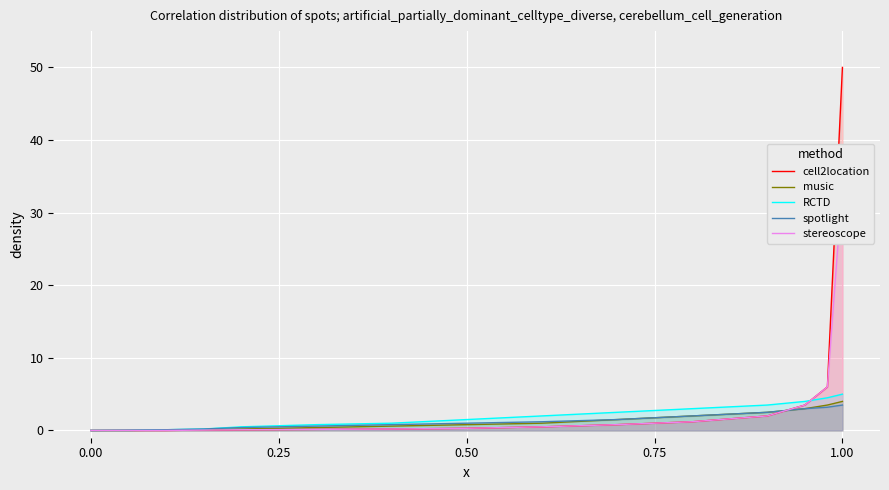

Is it true that RCTD equals -2.0 at 0.00?

False